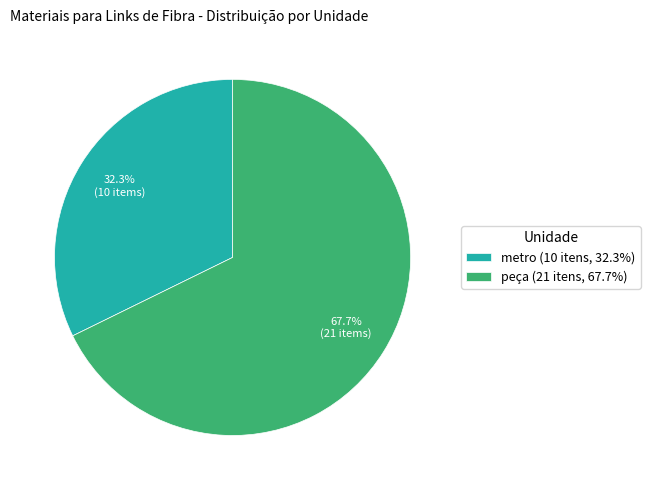

Is there any slice that represents more than half of the pie?

Yes